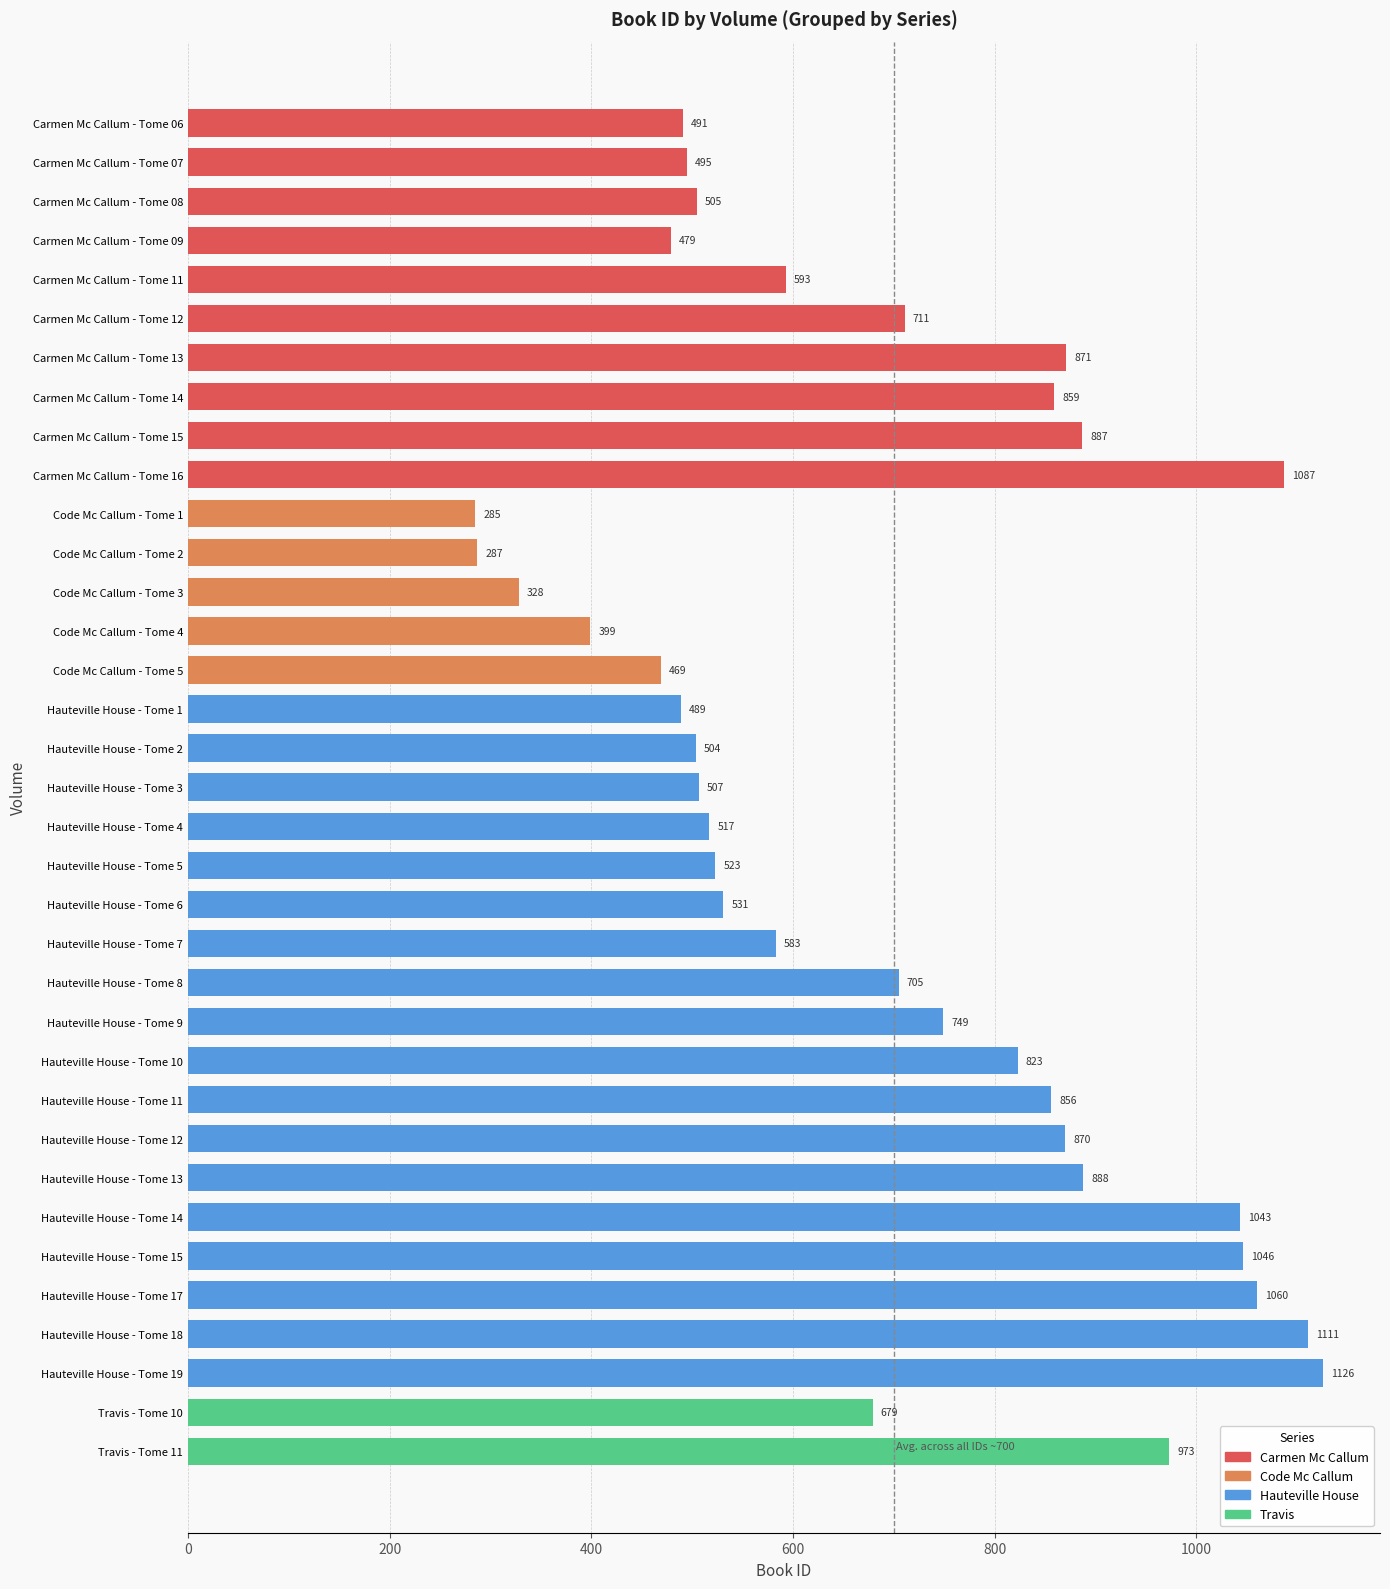

Reading top to bottom, what are all the values shown in this chart?

491	495	505	479	593	711	871	859	887	1087	285	287	328	399	469	489	504	507	517	523	531	583	705	749	823	856	870	888	1043	1046	1060	1111	1126	679	973